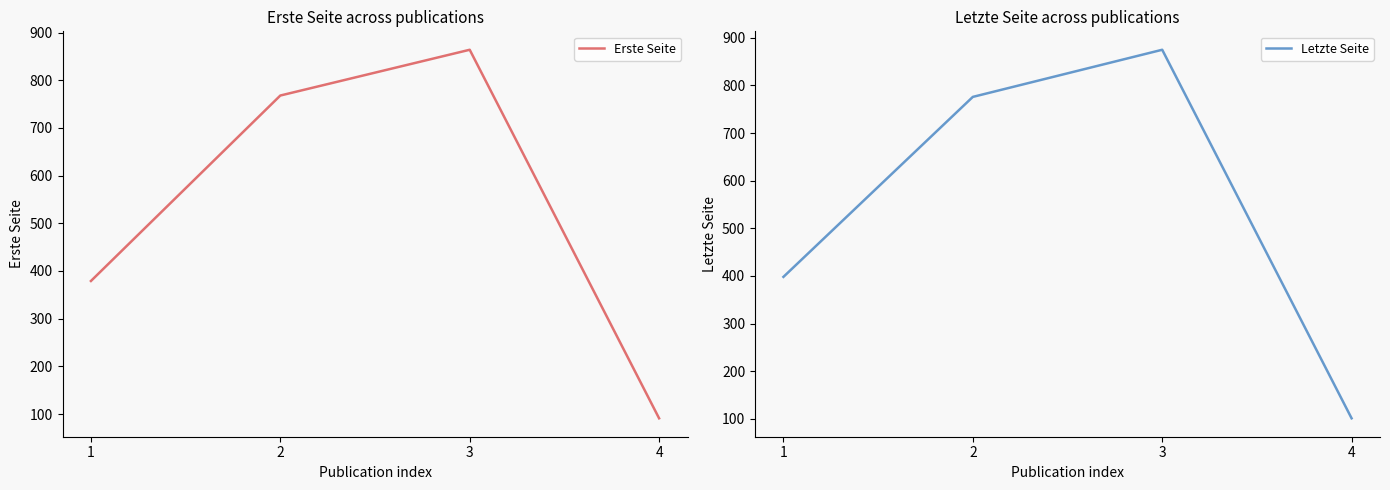

What is the value of the Erste Seite point at the 3rd from the left?

864